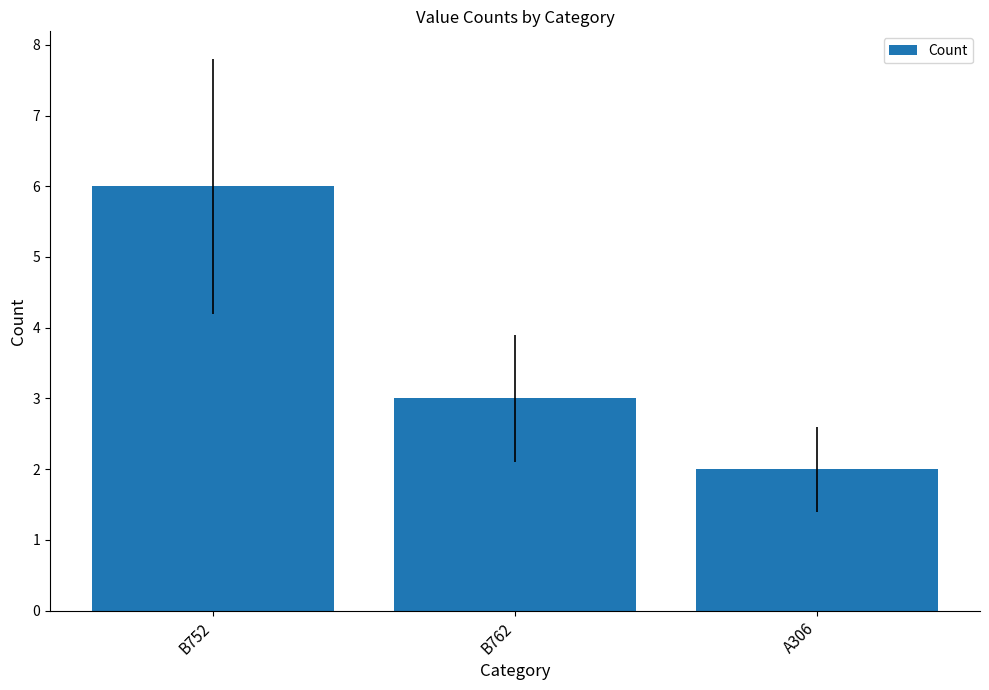

What is the difference between the maximum and minimum values?

4